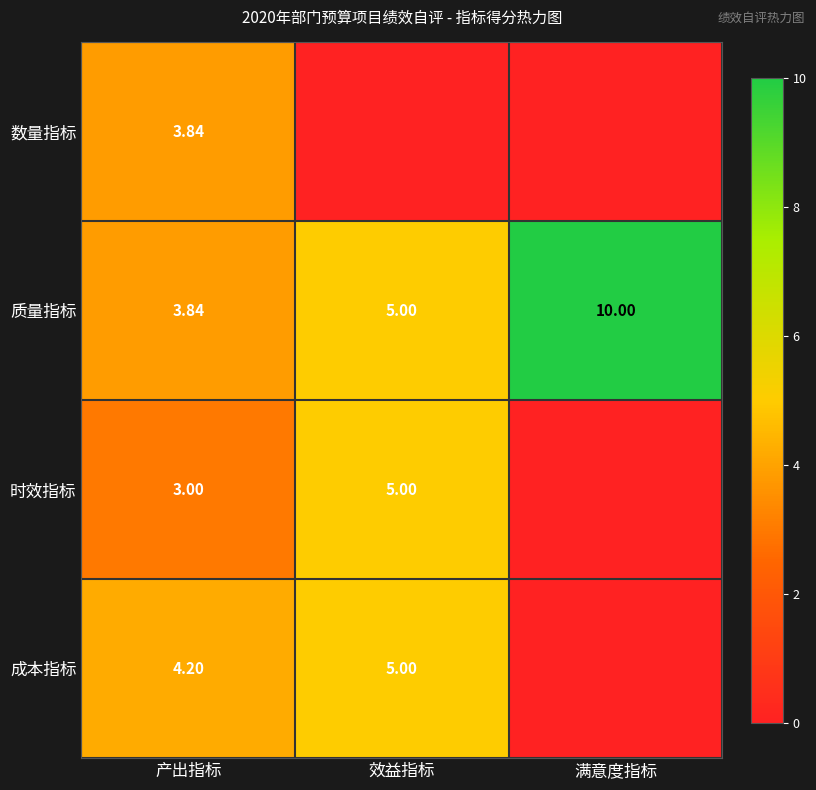

What value does the 质量指标 series have at 满意度指标?

10.0